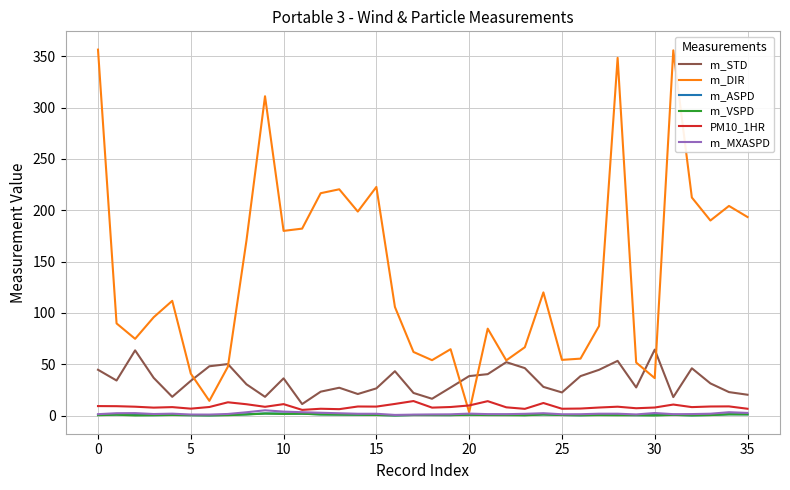

Which series has the widest spread of values?

m_DIR